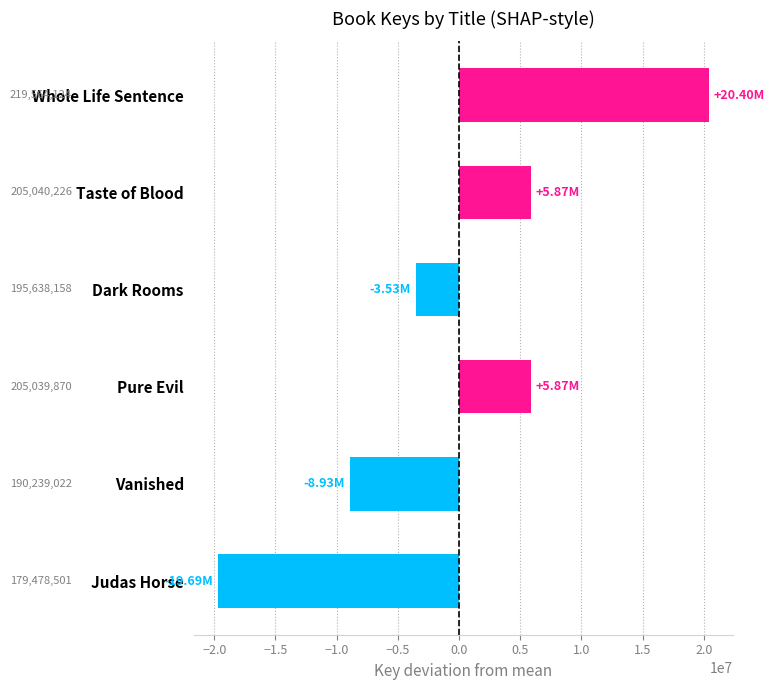

What is the smallest value displayed?

-19688149.2